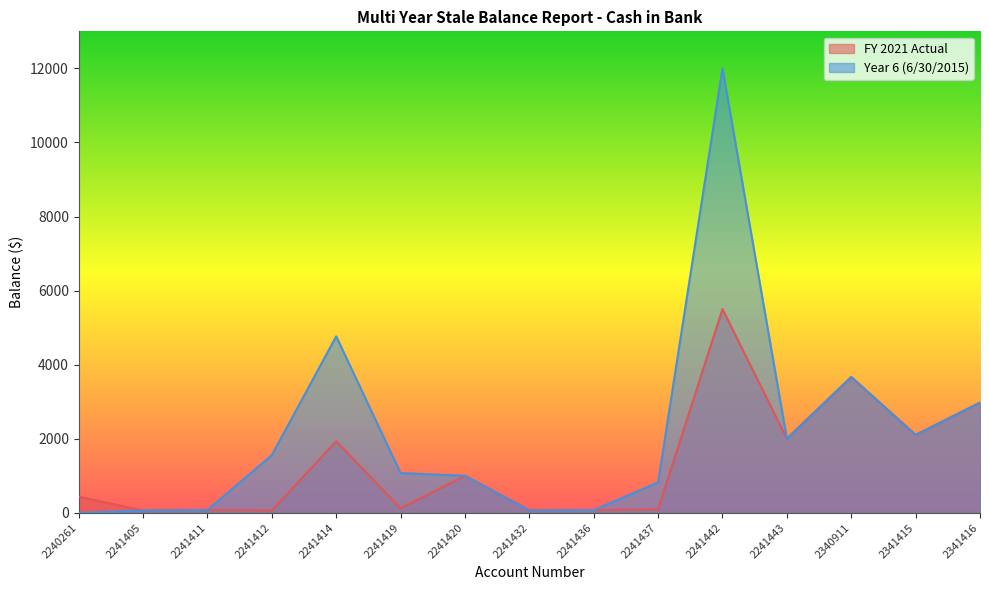

At how many categories does at least one series exceed 2438?

4